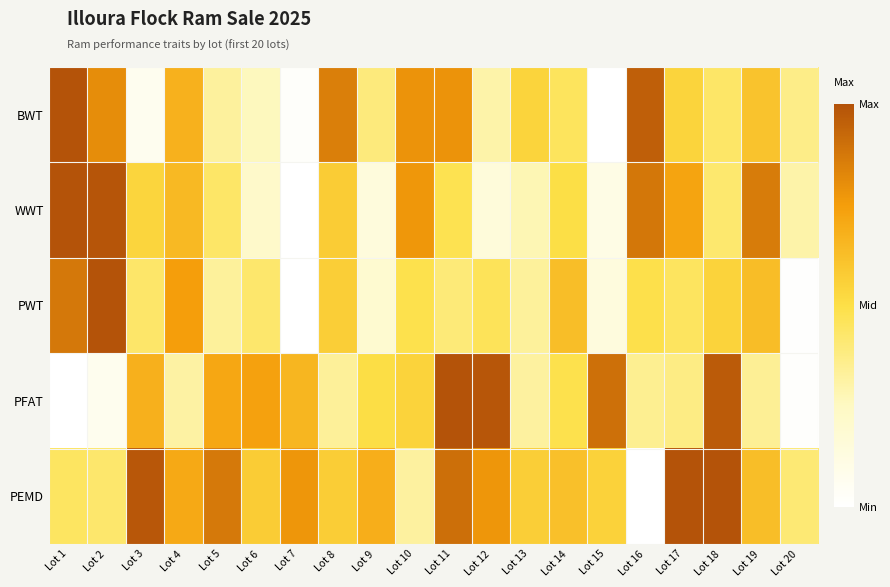

At how many categories does at least one series exceed 0?

20